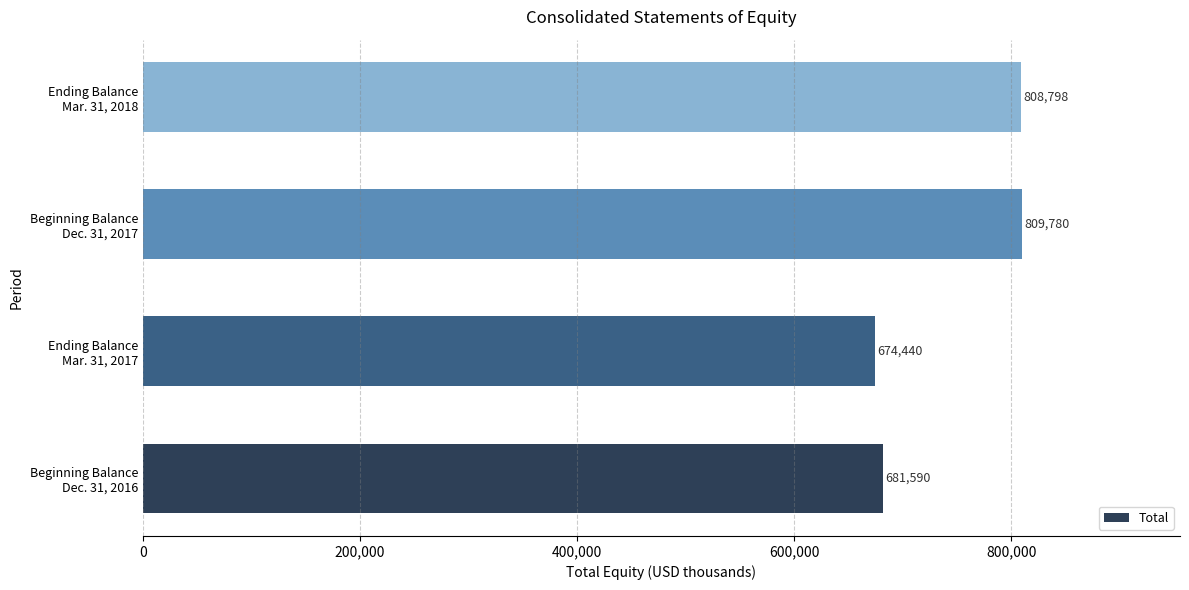

What is the difference between the maximum and minimum values?

135340